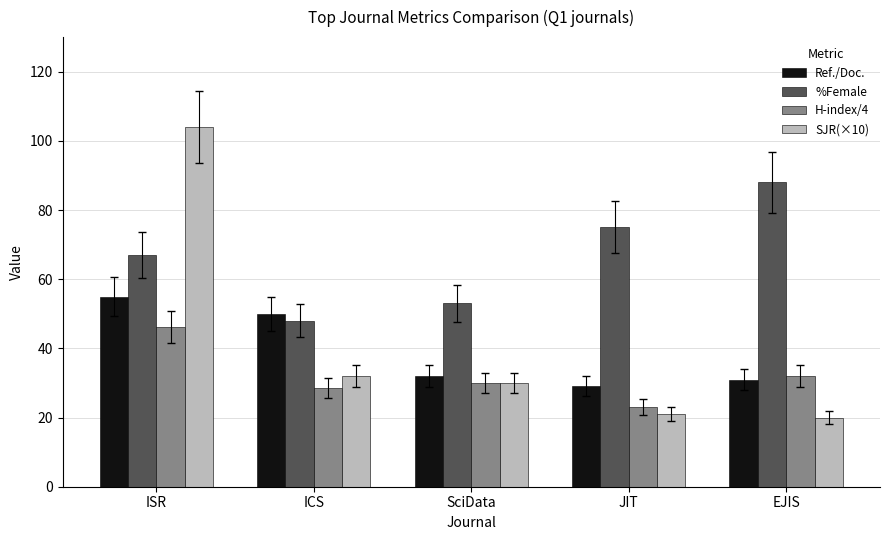

Which series has the largest range (max minus min)?

SJR(×10)